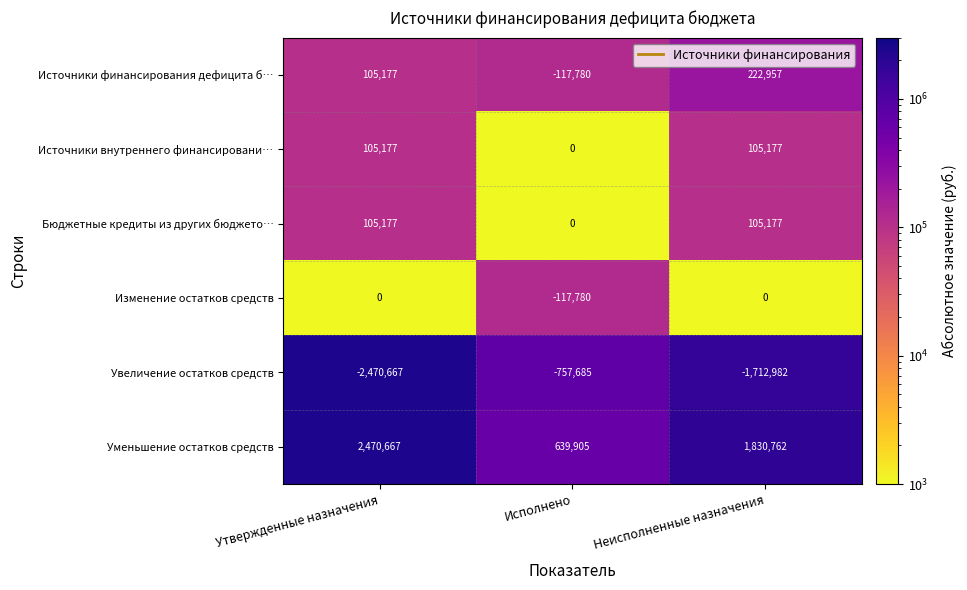

Which series changed the most between Утвержденные назначения and Исполнено?

Уменьшение остатков средств